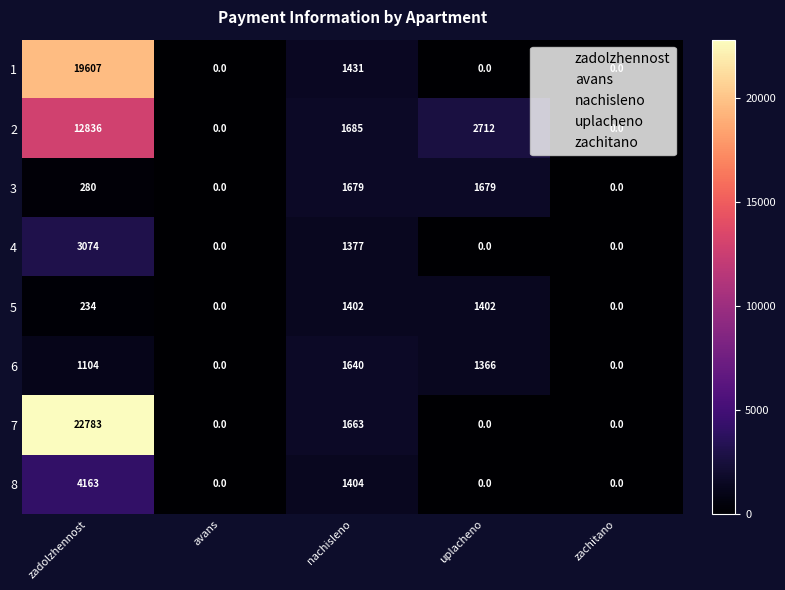

Where is 2 nearest to the value 6418?

uplacheno